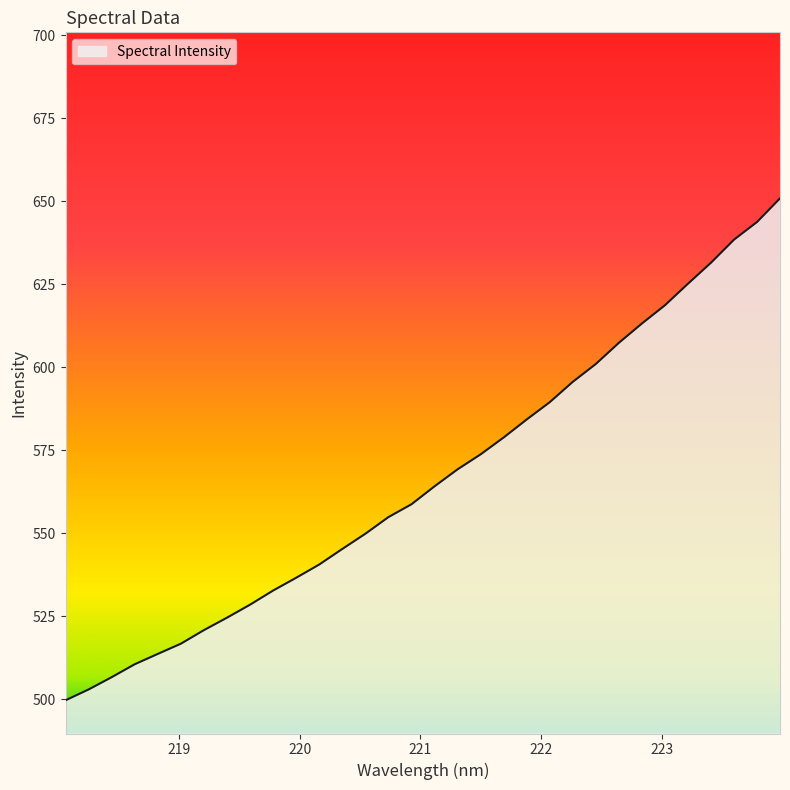

What is the difference between the maximum and minimum values?

151.2